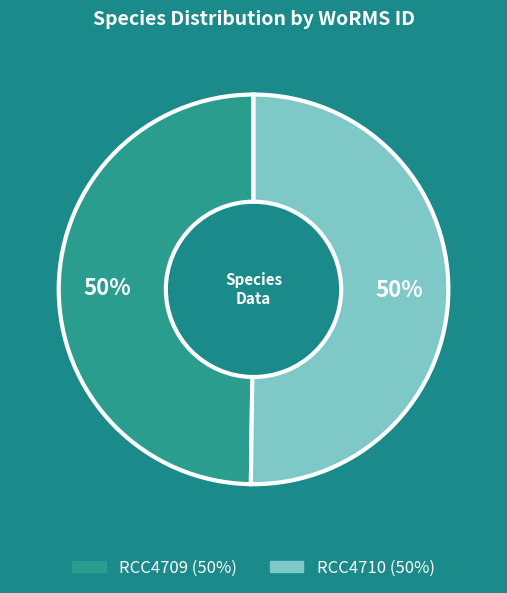

Approximately how many times larger is the value at RCC4709 compared to RCC4710?

1.0